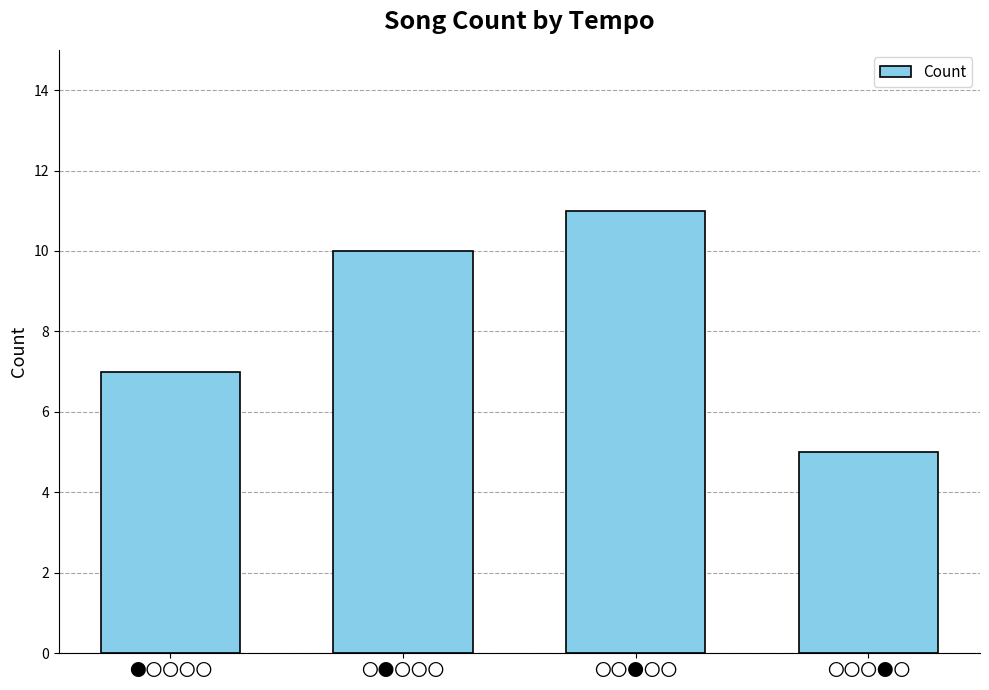

How many values are below 10?

2